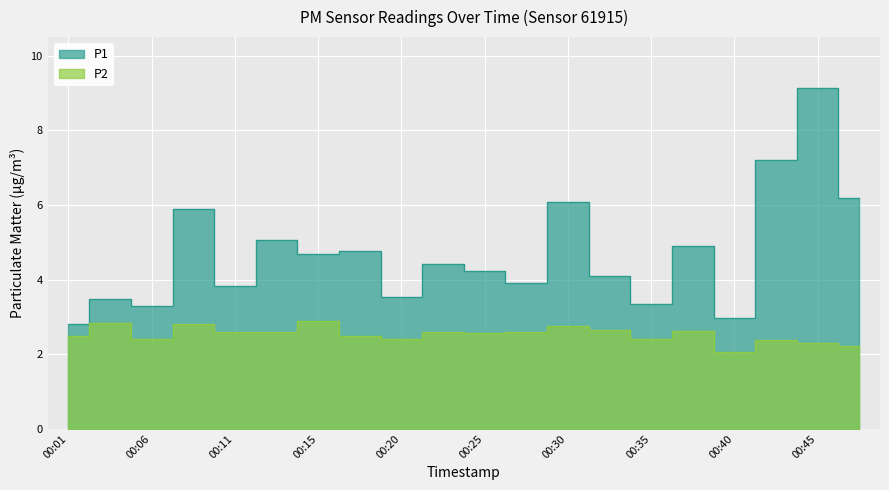

True or false: P1 and P2 intersect in this chart.

False